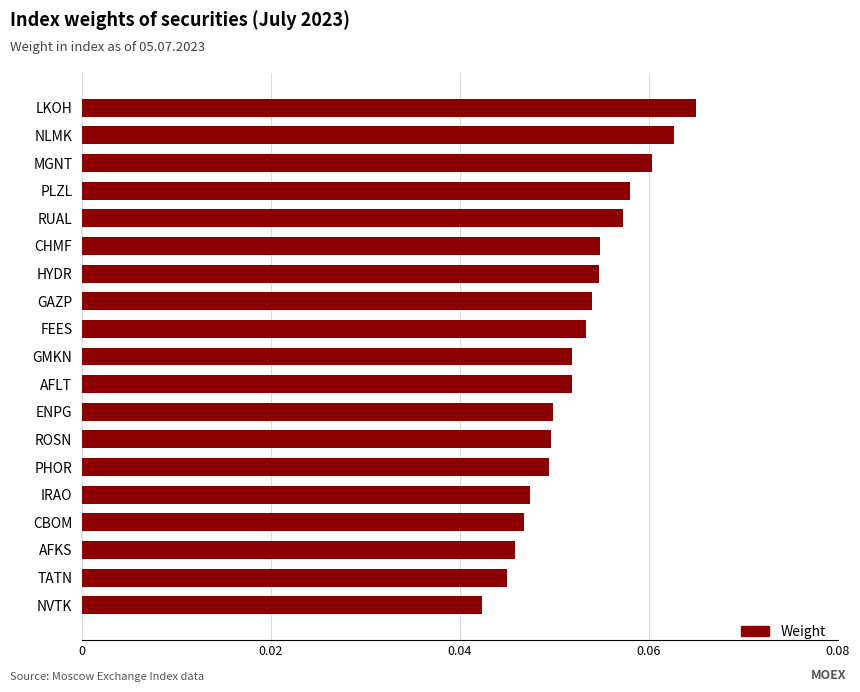

What position from the bottom is CBOM?

4